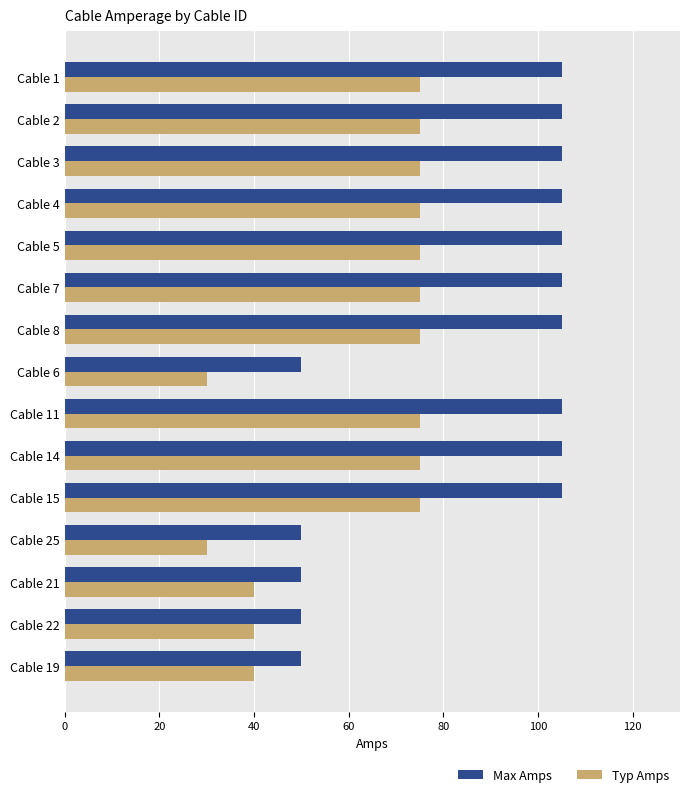

How many Typ Amps values are between 40 and 75?

13